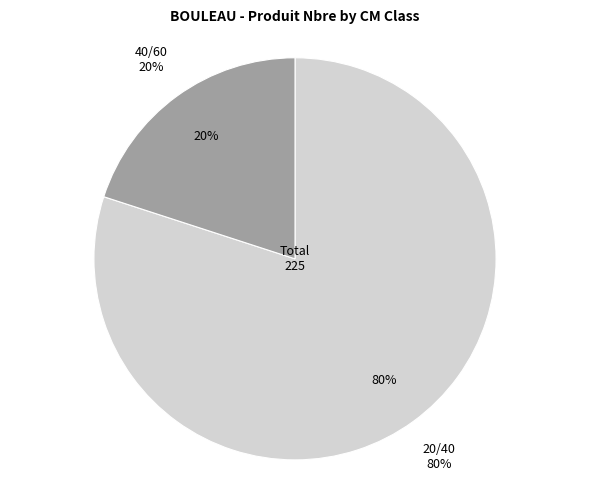

Which category has the smallest portion of the pie?

40/60